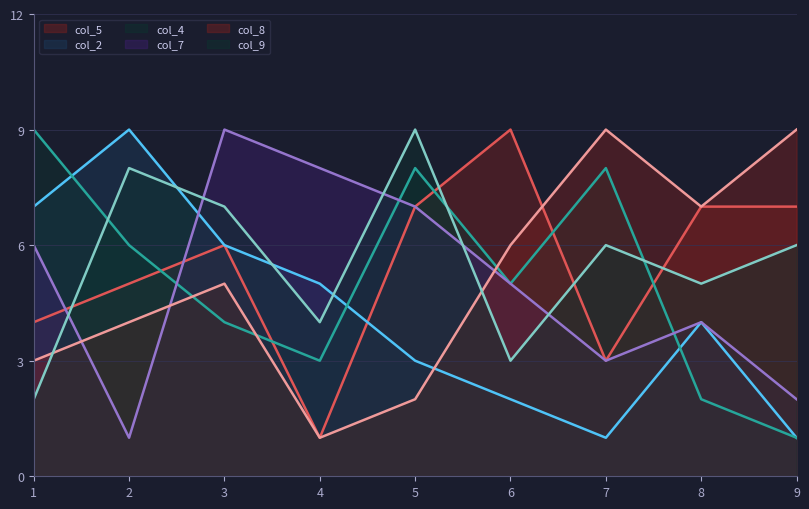

How many values in the col_8 series exceed 5?

4